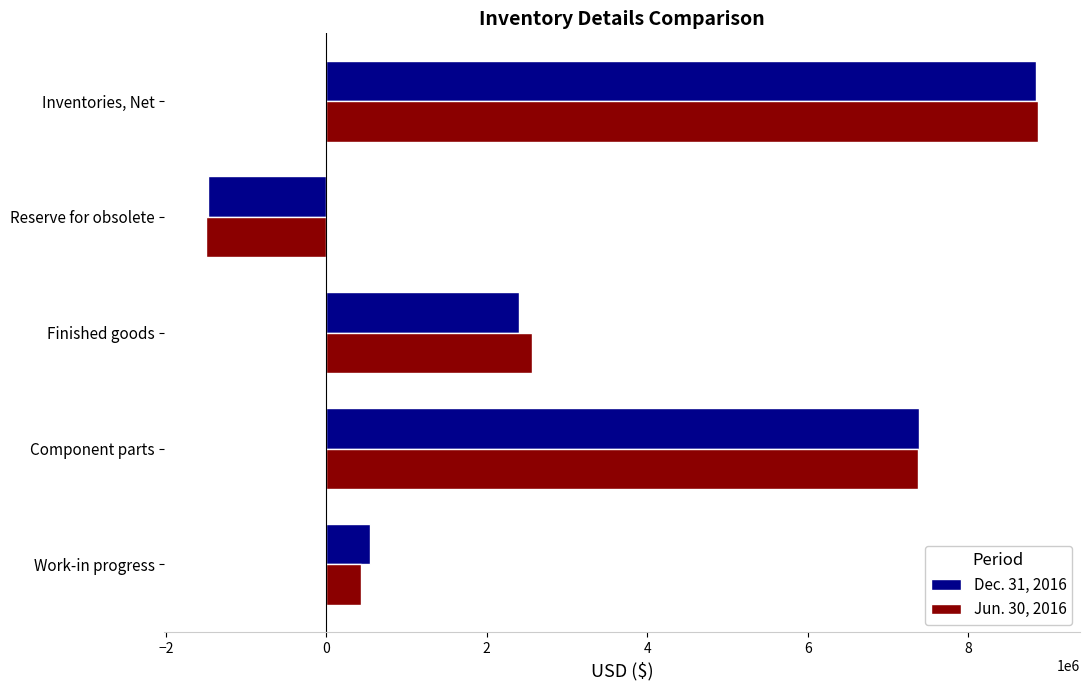

At which category is the sum across all series the highest?

Inventories, Net